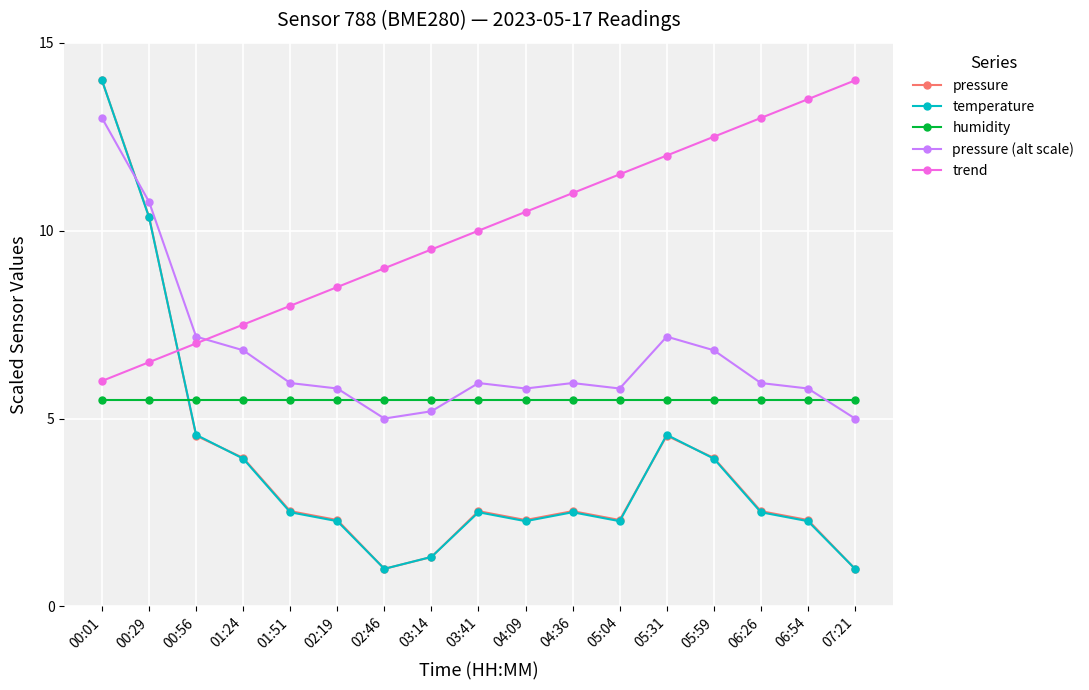

True or false: pressure and humidity cross at least once.

True